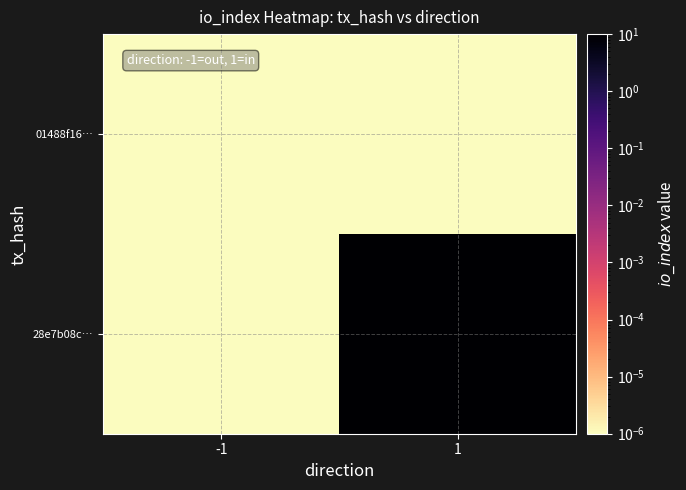

At which category is the sum across all series the highest?

1